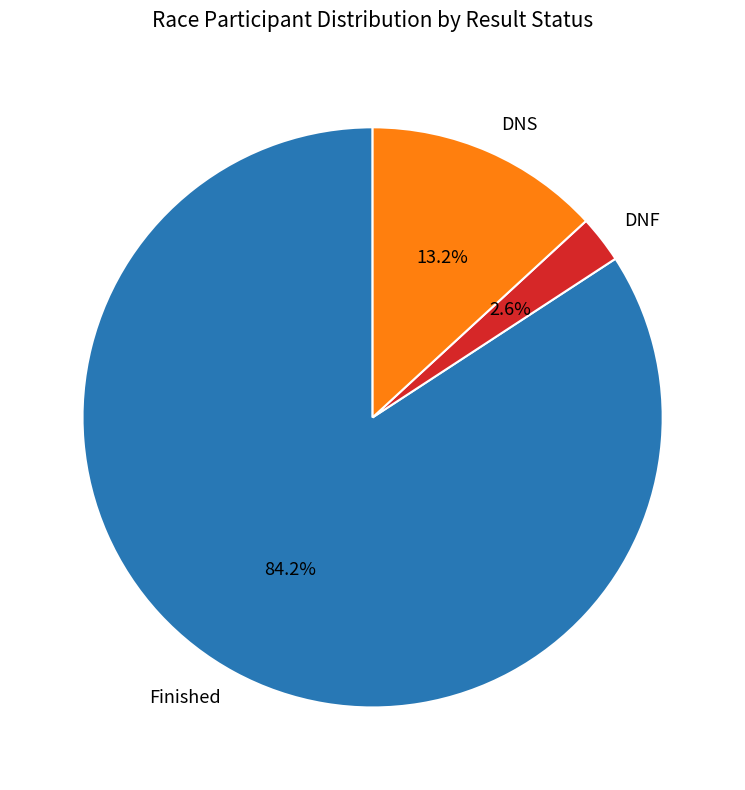

Does any single category account for the majority?

Yes